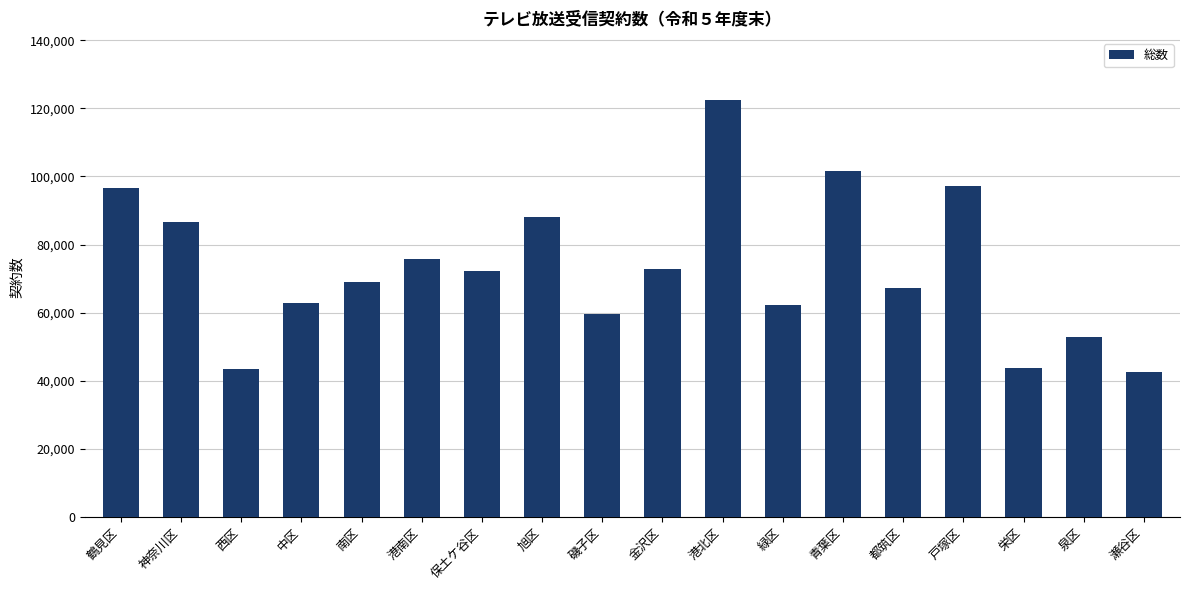

Approximately how many times larger is the value at 金沢区 compared to 西区?

1.7